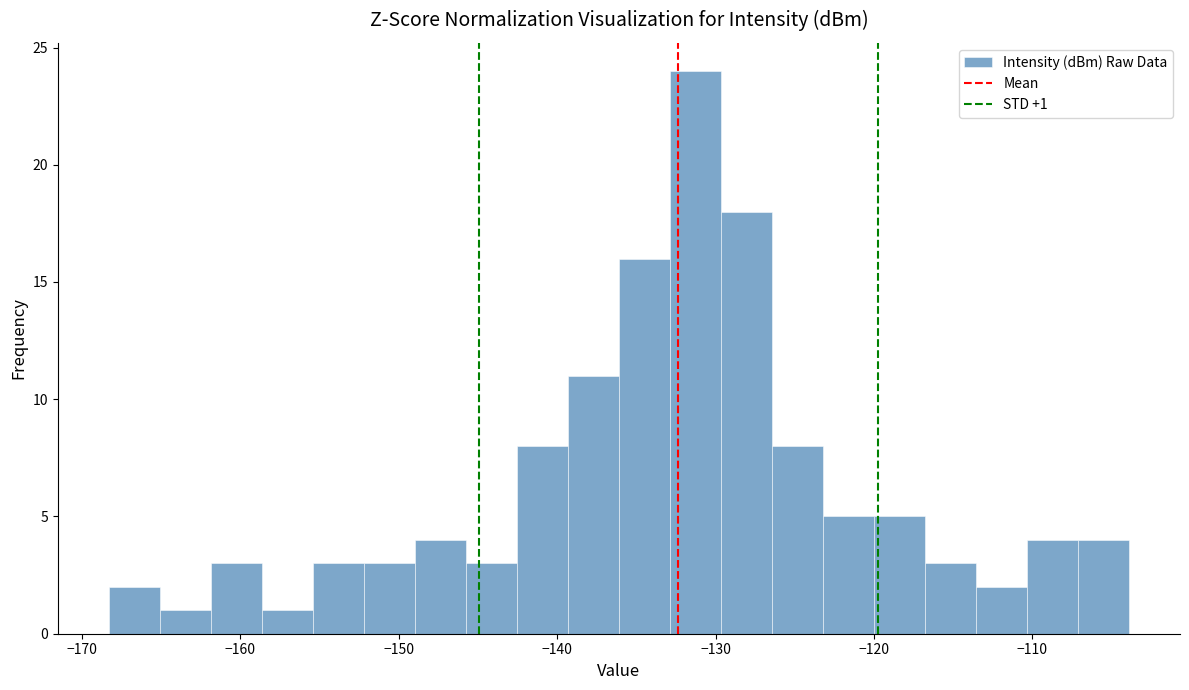

Read against the x-axis, roughly where is the centre of the tallest bar?

-131